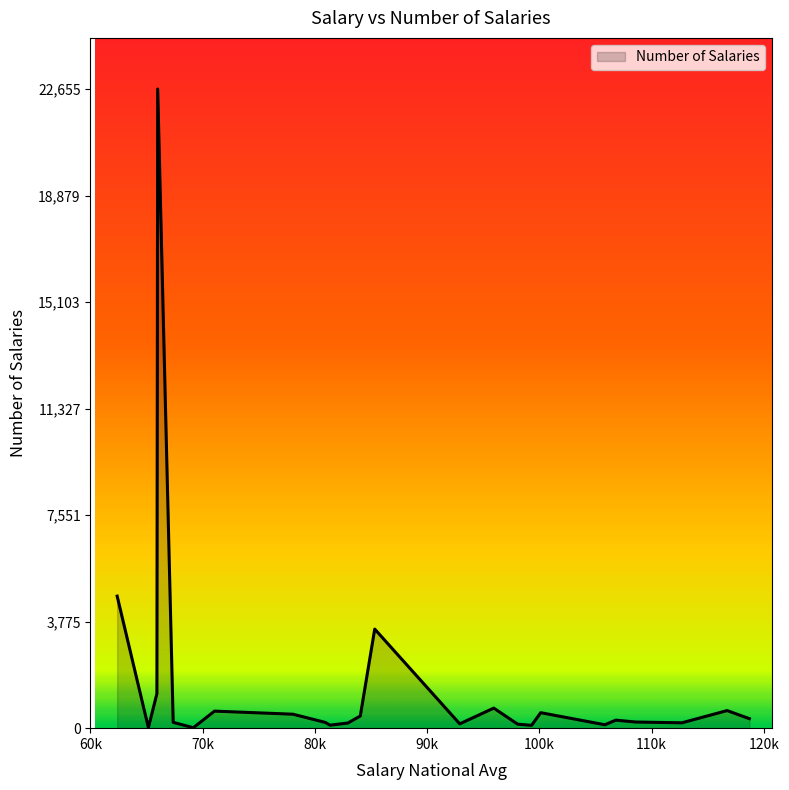

What is the maximum value shown in the chart?

22655